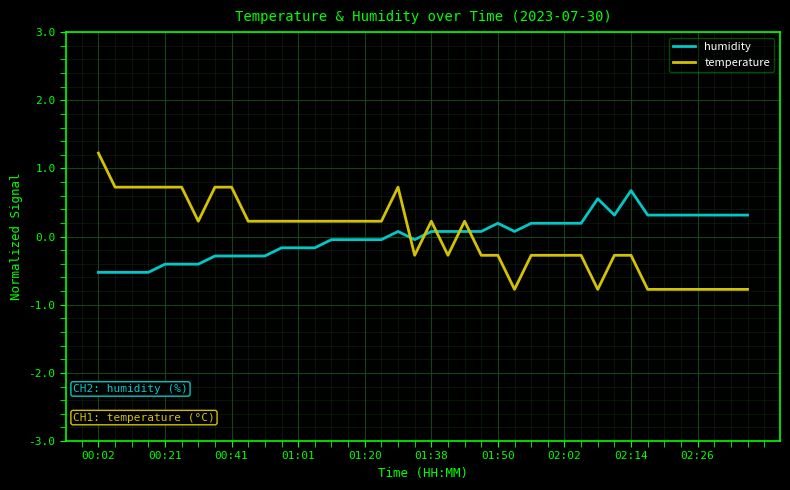

Rank the series by their maximum value, from lowest to highest.

humidity, temperature